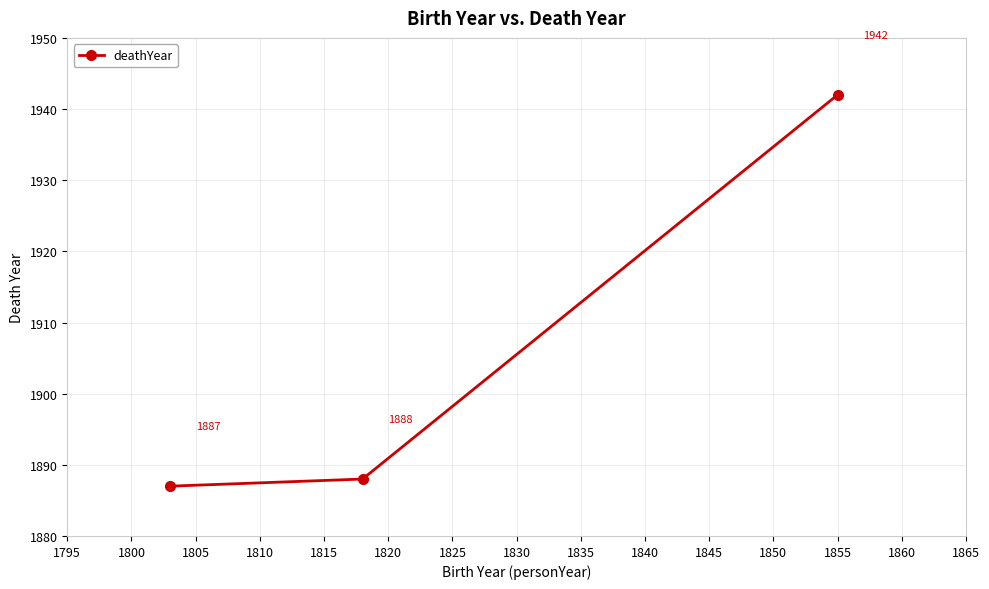

What is the average value?

1906